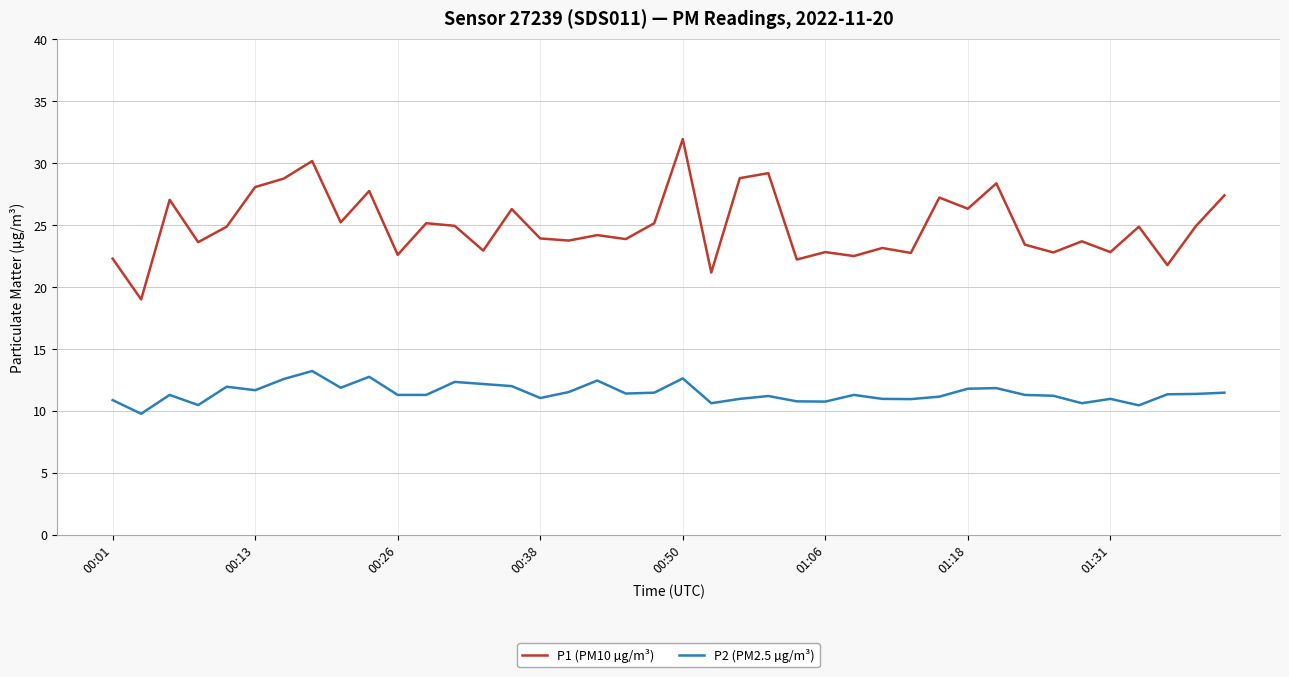

Rank the series by their maximum value, from lowest to highest.

P2 (PM2.5 µg/m³), P1 (PM10 µg/m³)